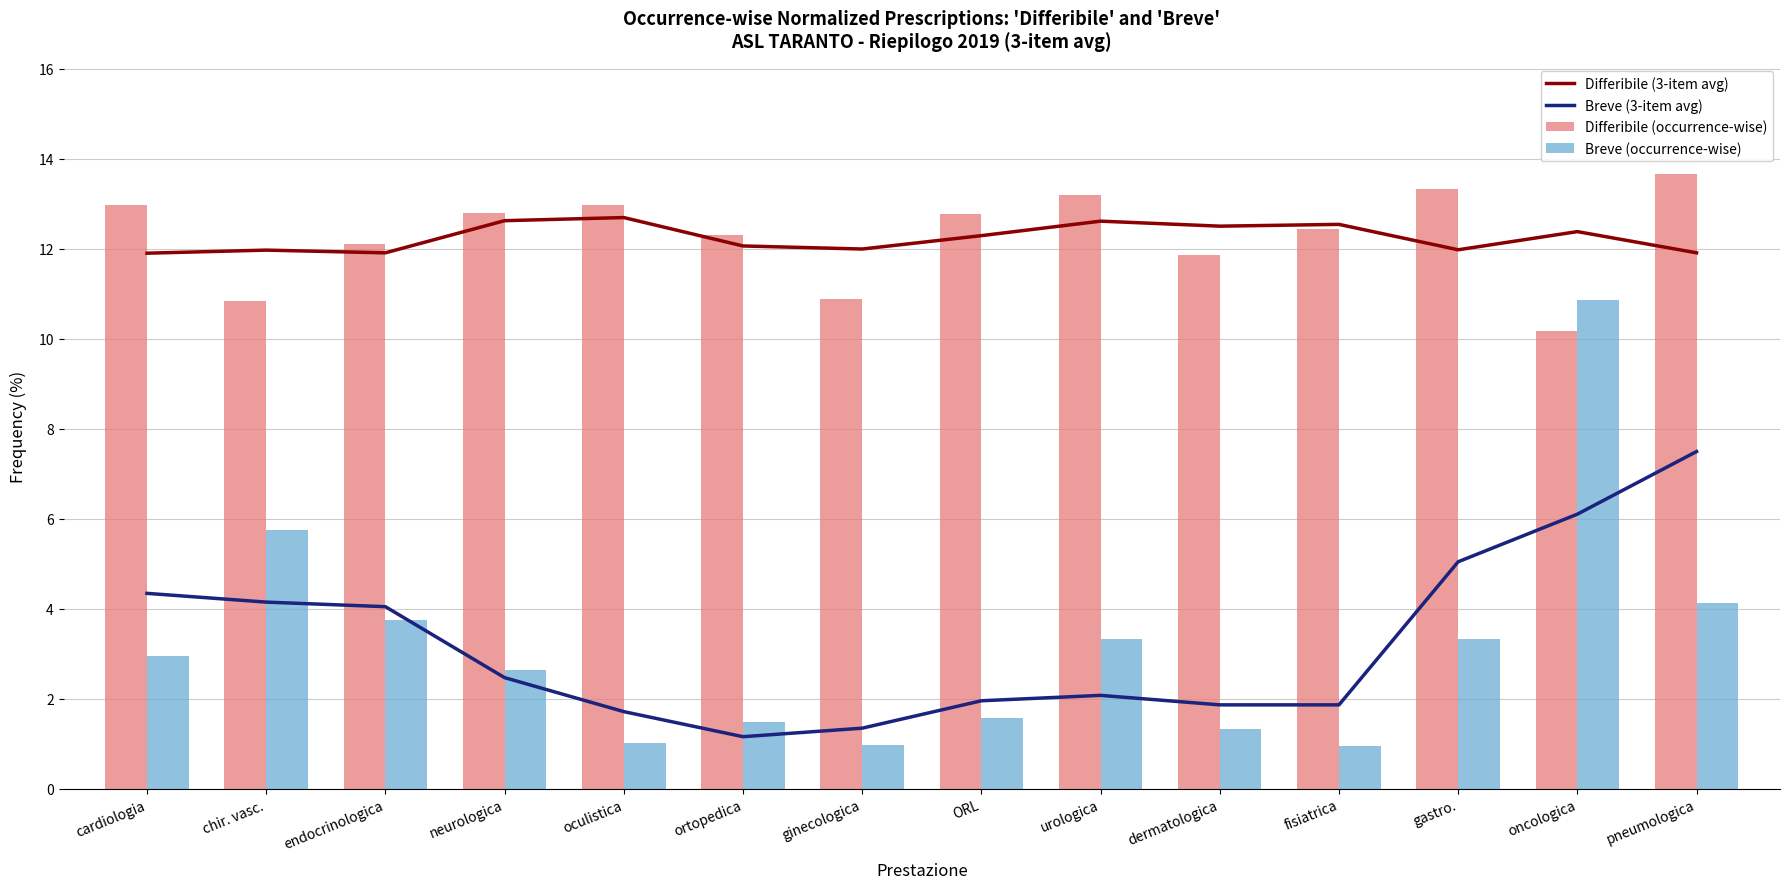

Reading right to left, what are all the values shown in this chart?

Differibile (5-item avg): pneumologica=11.9	oncologica=12.4	gastro.=12.0	fisiatrica=12.5	dermatologica=12.5	urologica=12.6	ORL=12.3	ginecologica=12.0	ortopedica=12.1	oculistica=12.7	neurologica=12.6	endocrinologica=11.9	chir. vasc.=12.0	cardiologia=11.9
Breve (5-item avg): pneumologica=7.5	oncologica=6.1	gastro.=5.0	fisiatrica=1.9	dermatologica=1.9	urologica=2.1	ORL=2.0	ginecologica=1.3	ortopedica=1.2	oculistica=1.7	neurologica=2.5	endocrinologica=4.0	chir. vasc.=4.1	cardiologia=4.3
Differibile (occurrence-wise): pneumologica=13.7	oncologica=10.2	gastro.=13.3	fisiatrica=12.4	dermatologica=11.9	urologica=13.2	ORL=12.8	ginecologica=10.9	ortopedica=12.3	oculistica=13.0	neurologica=12.8	endocrinologica=12.1	chir. vasc.=10.8	cardiologia=13.0
Breve (occurrence-wise): pneumologica=4.1	oncologica=10.9	gastro.=3.3	fisiatrica=0.9	dermatologica=1.3	urologica=3.3	ORL=1.6	ginecologica=1.0	ortopedica=1.5	oculistica=1.0	neurologica=2.6	endocrinologica=3.8	chir. vasc.=5.7	cardiologia=2.9